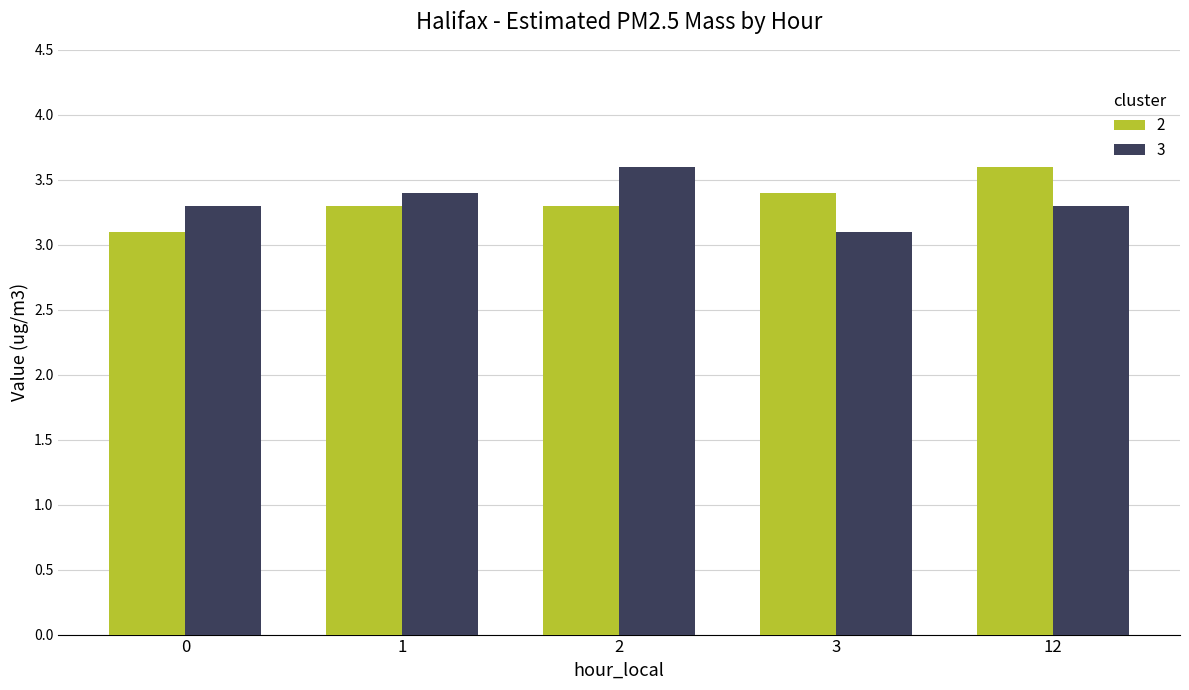

The value of 2 at 12 is 3.6. True or false?

True